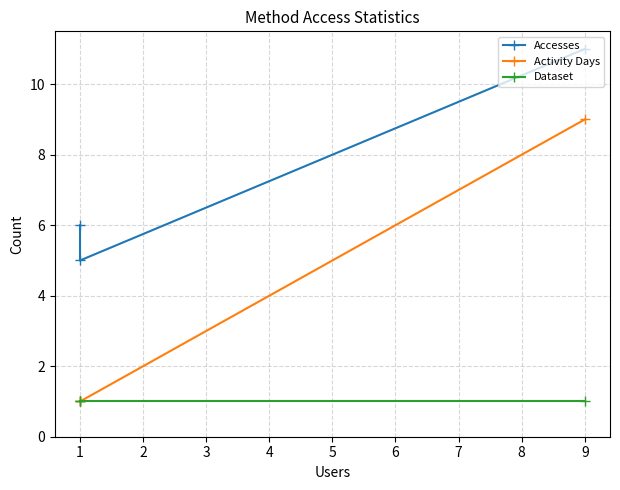

What is the greatest value displayed?

11